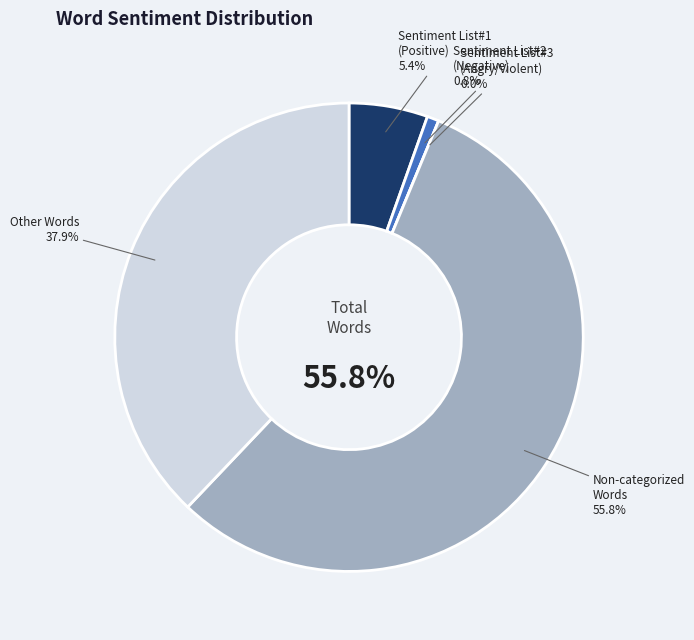

Which category accounts for the majority?

Non-categorized
Words